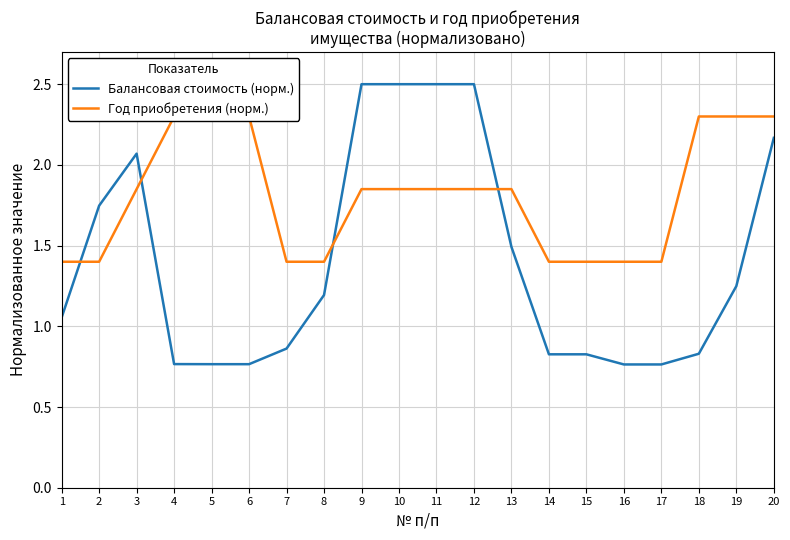

What is the value of the Год приобретения (норм.) point at the 8th from the left?

1.4